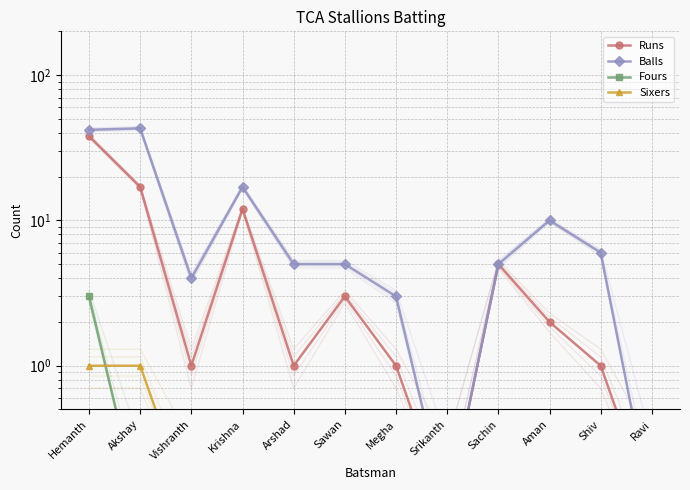

Count the Sixers values in the range 0 to 1.

12